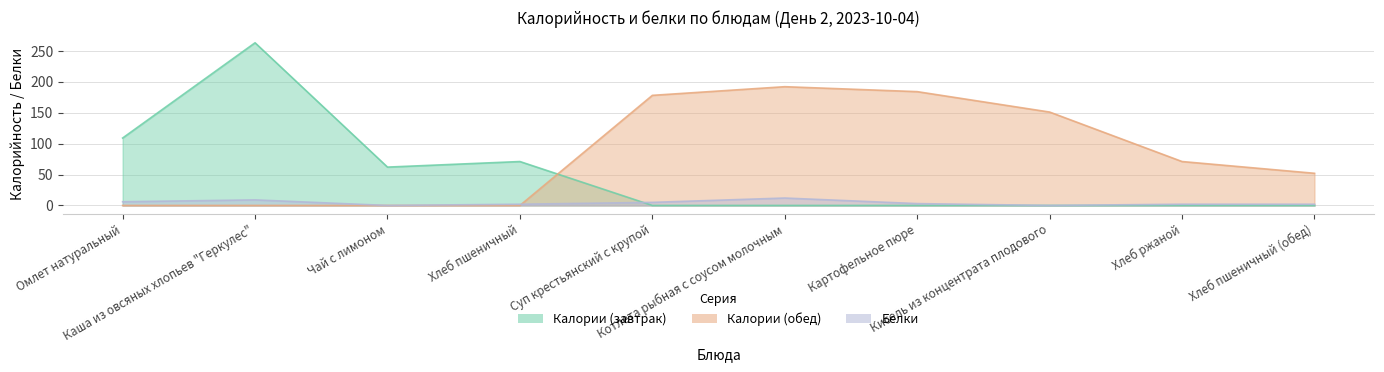

The Калории (обед) series shows 192 at Котлета рыбная с соусом молочным. True or false?

True